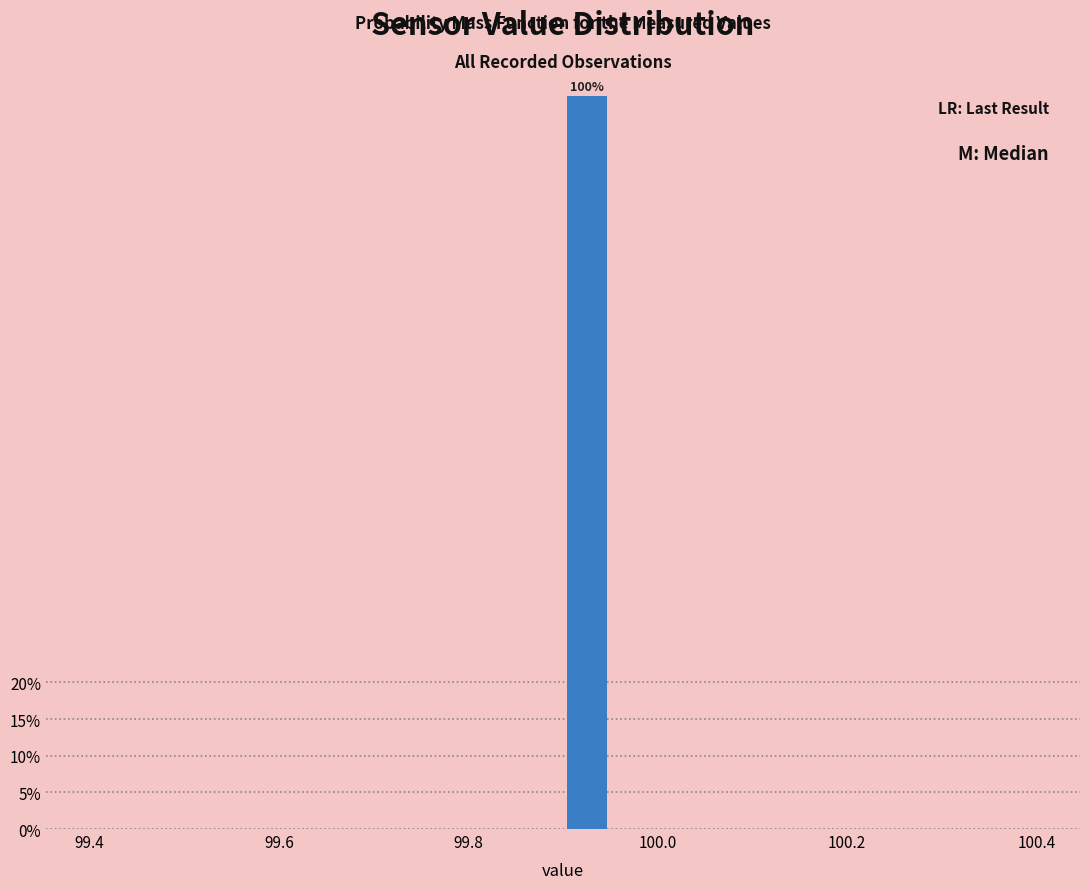

Around what value on the x-axis is the tallest bar? Give the approximate position of its centre, as read against the axis.

99.92